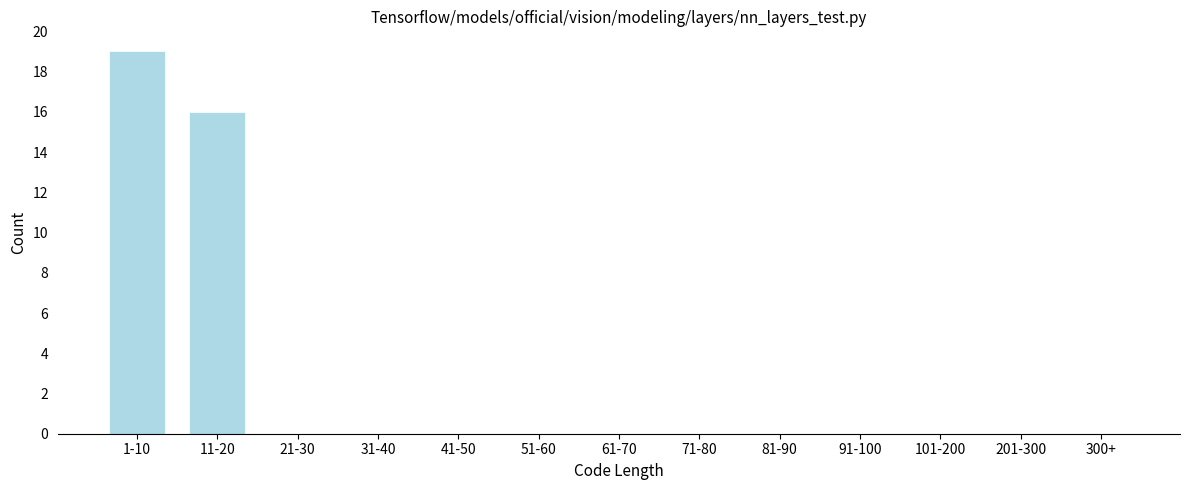

Reading right to left, list all the values displayed in this chart.

300+=0	201-300=0	101-200=0	91-100=0	81-90=0	71-80=0	61-70=0	51-60=0	41-50=0	31-40=0	21-30=0	11-20=16	1-10=19